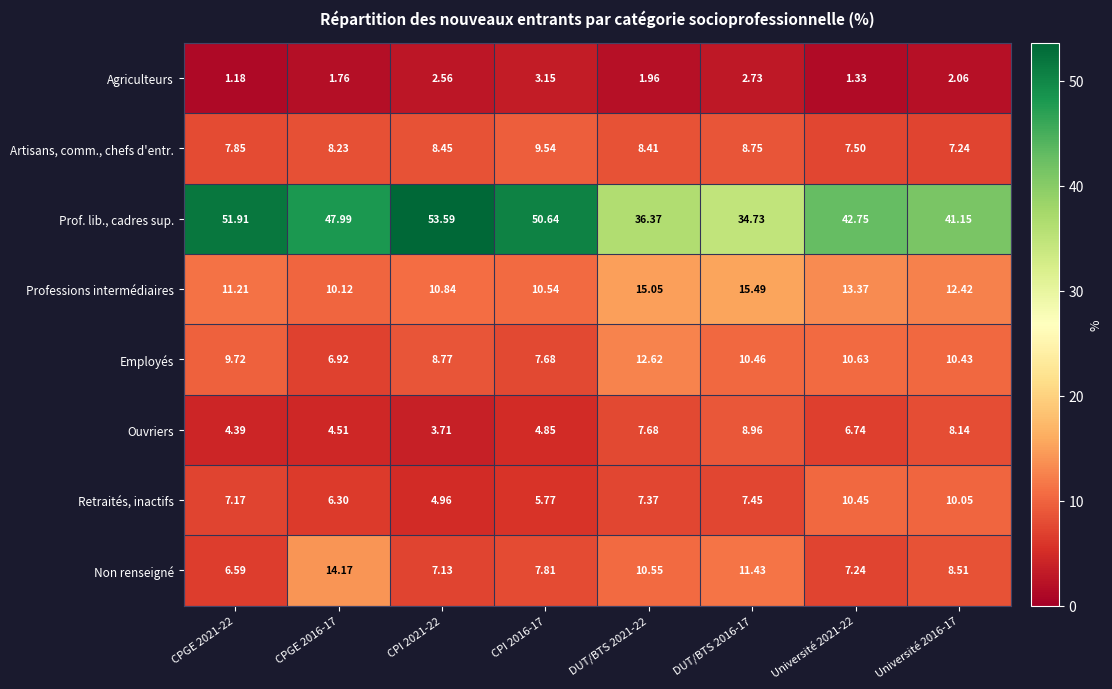

What is the total value across all series at CPGE 2021-22?

100.0